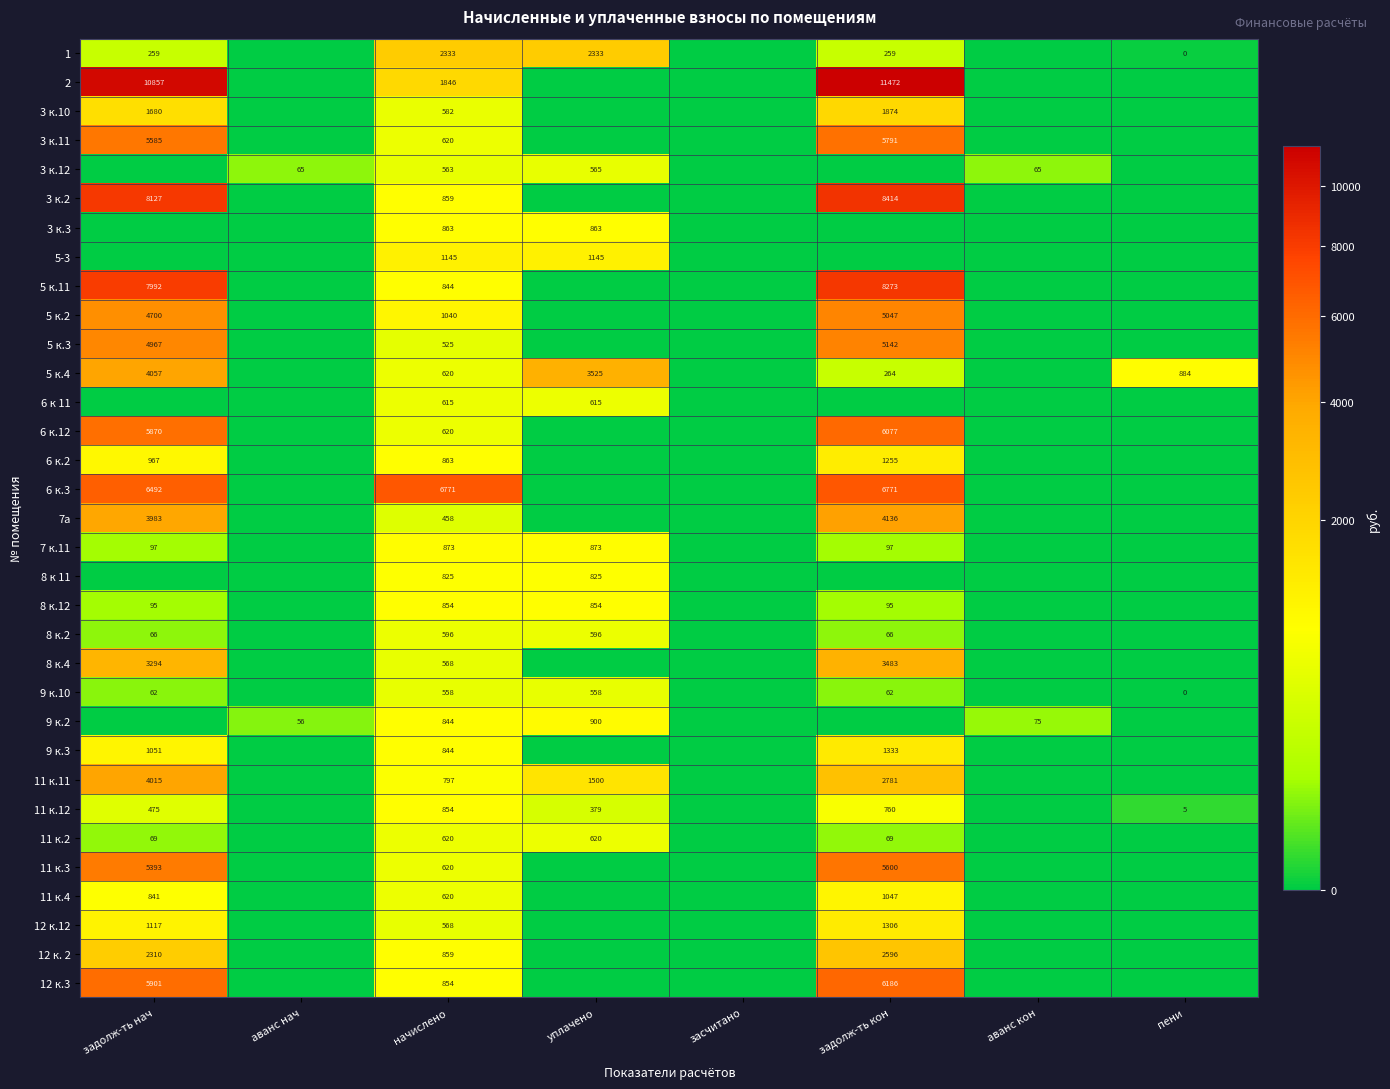

What is the difference between the highest and lowest values at начислено?

6313